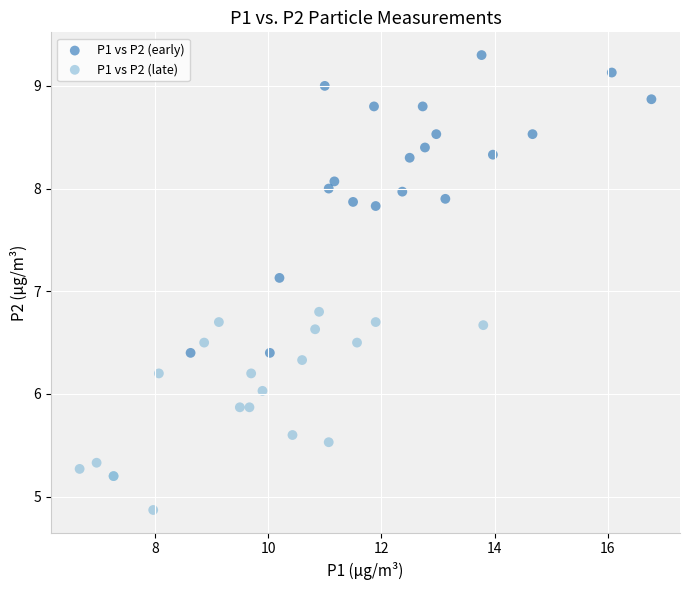

Which series has the widest spread of Y values?

P1 vs P2 (early)